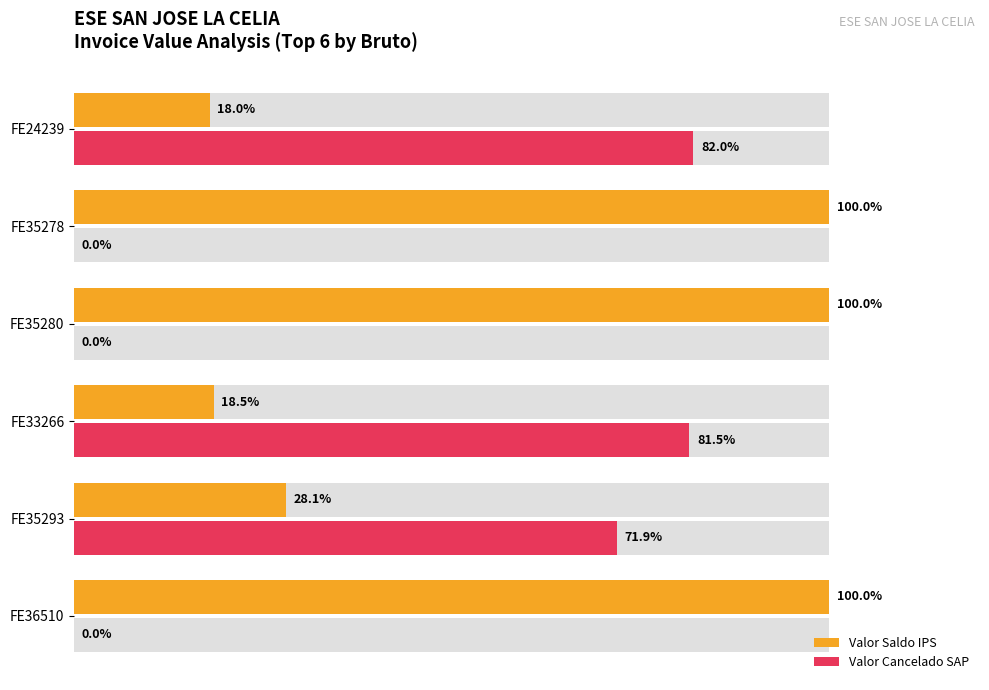

Which series has the largest total across all categories?

Valor Saldo IPS